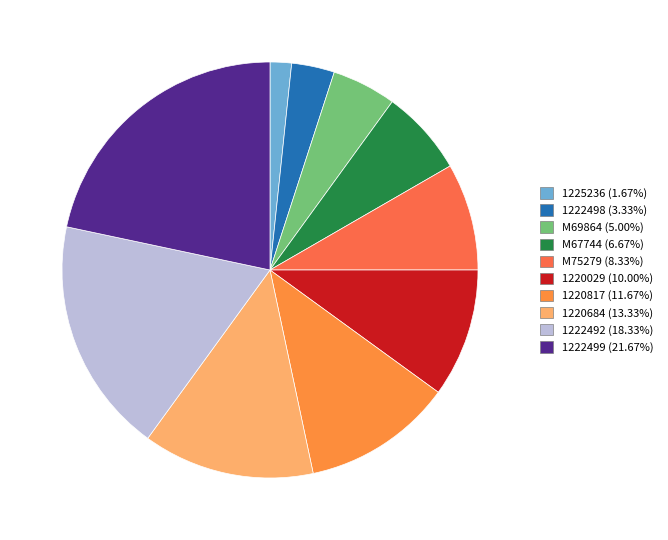

How much of the chart is everything except M69864?

95.0%